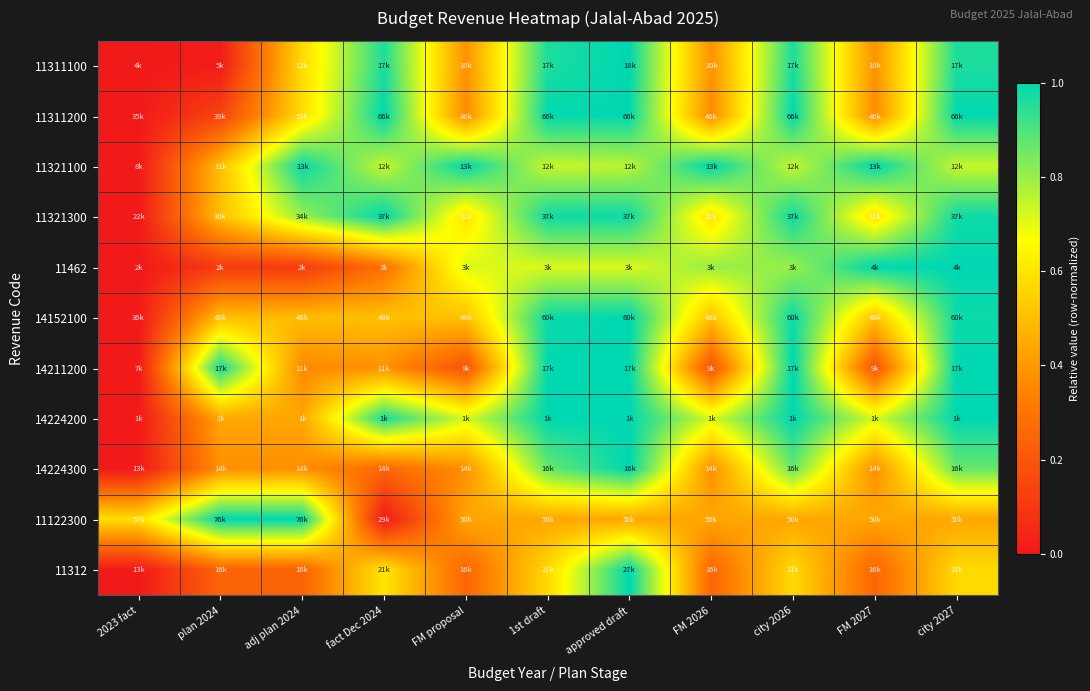

At which category does the chart reach its peak across all series?

approved draft